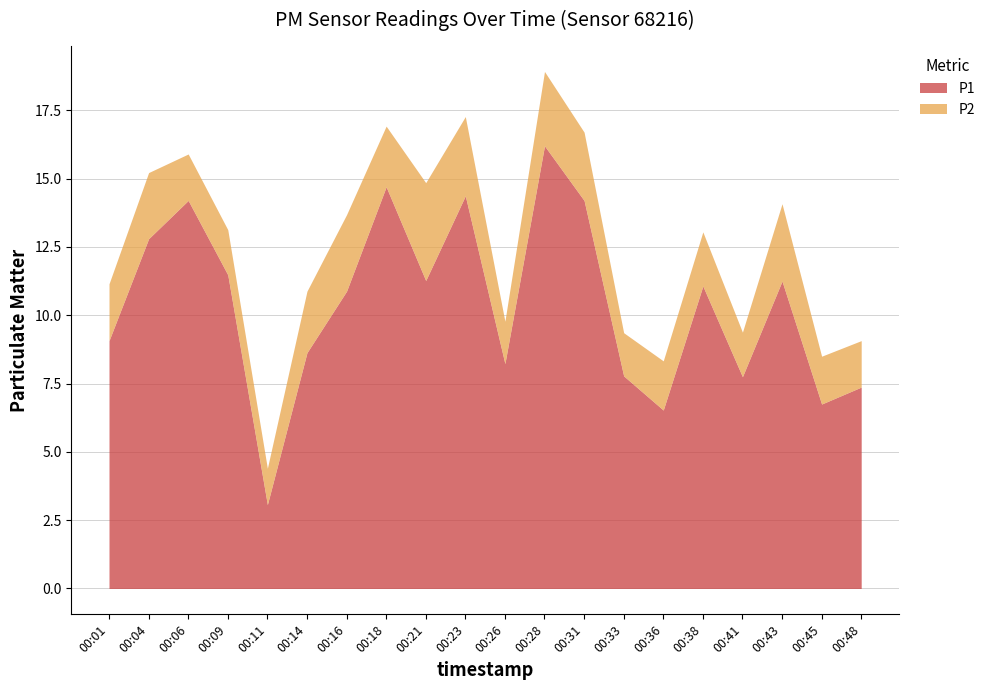

What is the value of the P2 point at the 13th from the left?

2.5